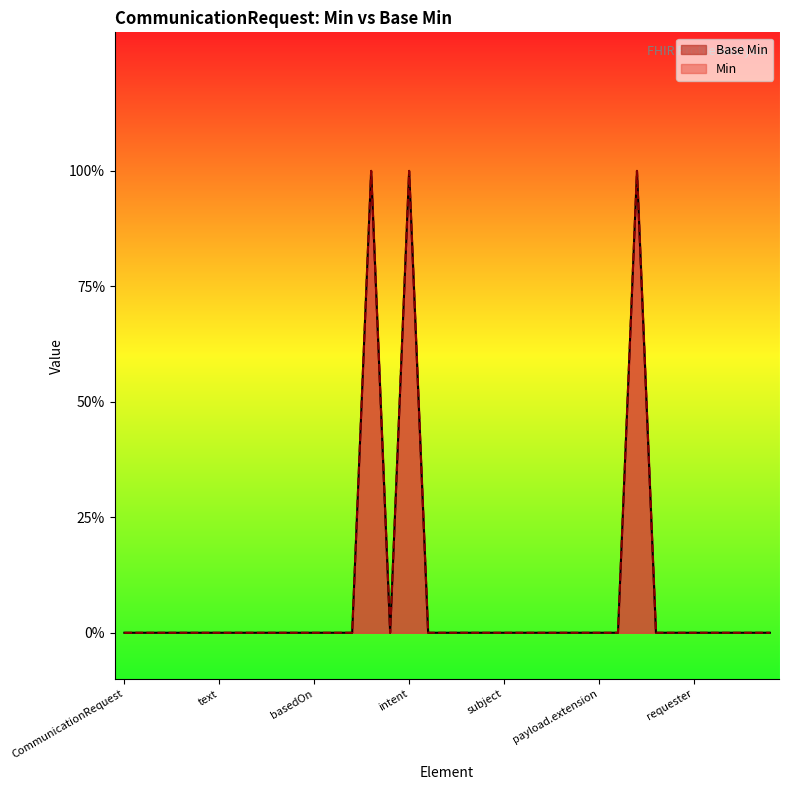

The chart shows a value of 0 at 0. True or false?

True